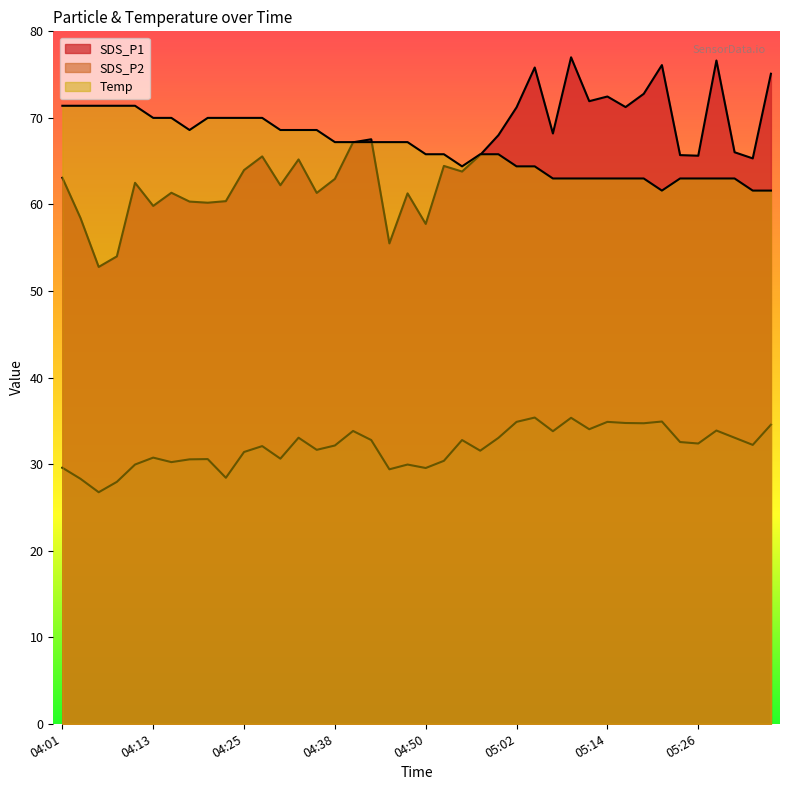

Reading left to right, extract all data points from this chart.

SDS_P1: 63.1	58.4	52.8	54.0	62.5	59.8	61.4	60.3	60.2	60.4	64.0	65.5	62.2	65.2	61.3	63.0	67.2	67.5	55.5	61.3	57.8	64.5	63.8	65.7	68.0	71.2	75.8	68.2	77.0	71.9	72.5	71.2	72.8	76.1	65.7	65.6	76.6	66.0	65.3	75.1
SDS_P2: 29.6	28.3	26.8	27.9	29.9	30.8	30.2	30.6	30.6	28.4	31.4	32.1	30.6	33.0	31.6	32.1	33.8	32.8	29.4	29.9	29.6	30.4	32.8	31.6	33.0	34.9	35.4	33.8	35.4	34.0	34.9	34.8	34.7	34.9	32.5	32.4	33.9	33.0	32.2	34.5
Temp: 71.4	71.4	71.4	71.4	71.4	70.0	70.0	68.6	70.0	70.0	70.0	70.0	68.6	68.6	68.6	67.2	67.2	67.2	67.2	67.2	65.8	65.8	64.4	65.8	65.8	64.4	64.4	63.0	63.0	63.0	63.0	63.0	63.0	61.6	63.0	63.0	63.0	63.0	61.6	61.6